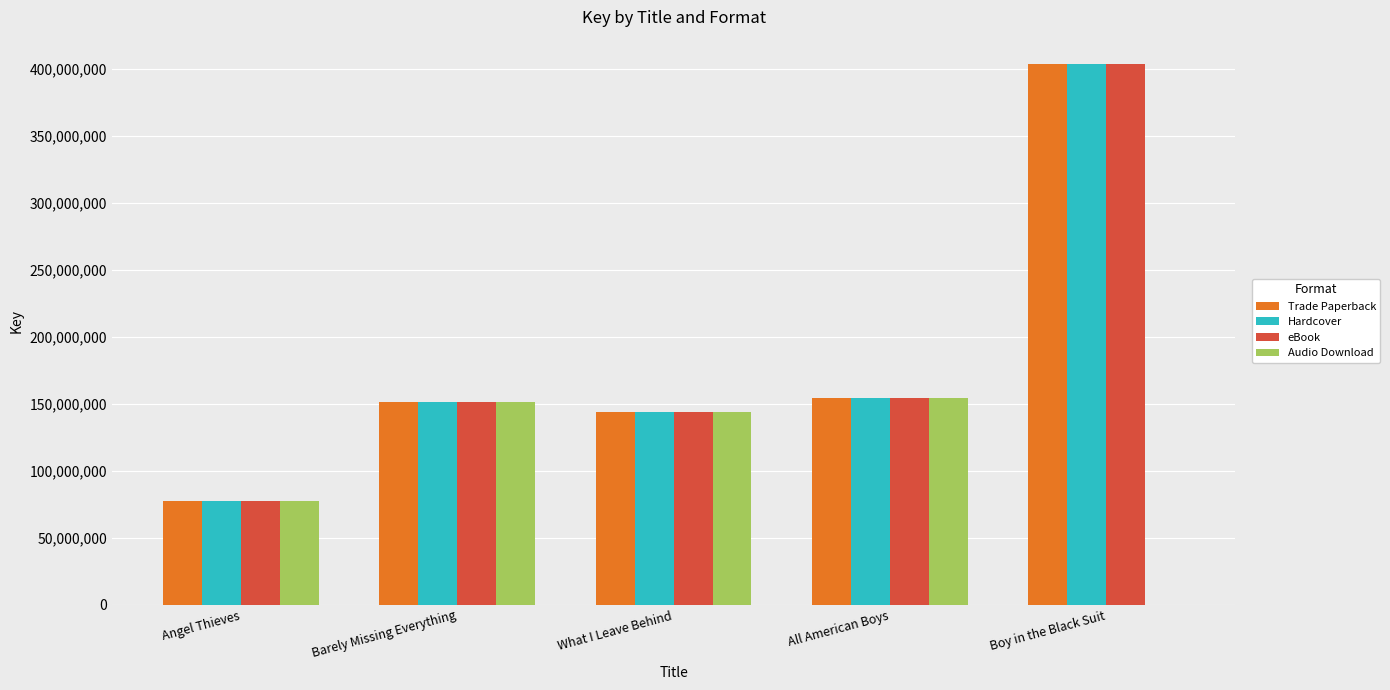

What is the total value across all series at Barely Missing Everything?

605790648